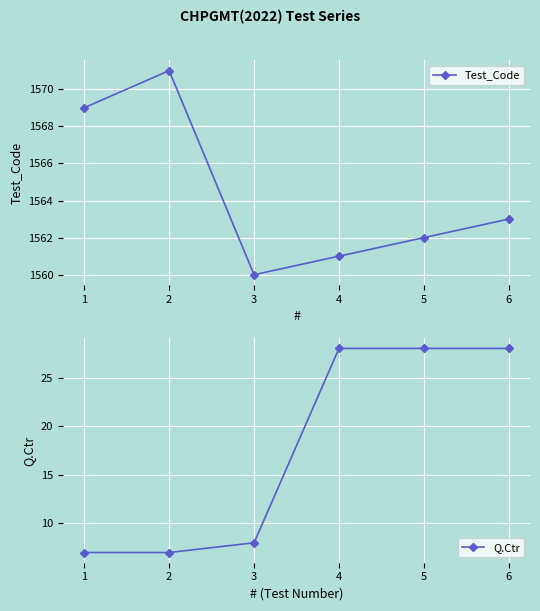

True or false: Test_Code has more than 2 points higher than both neighbors.

False